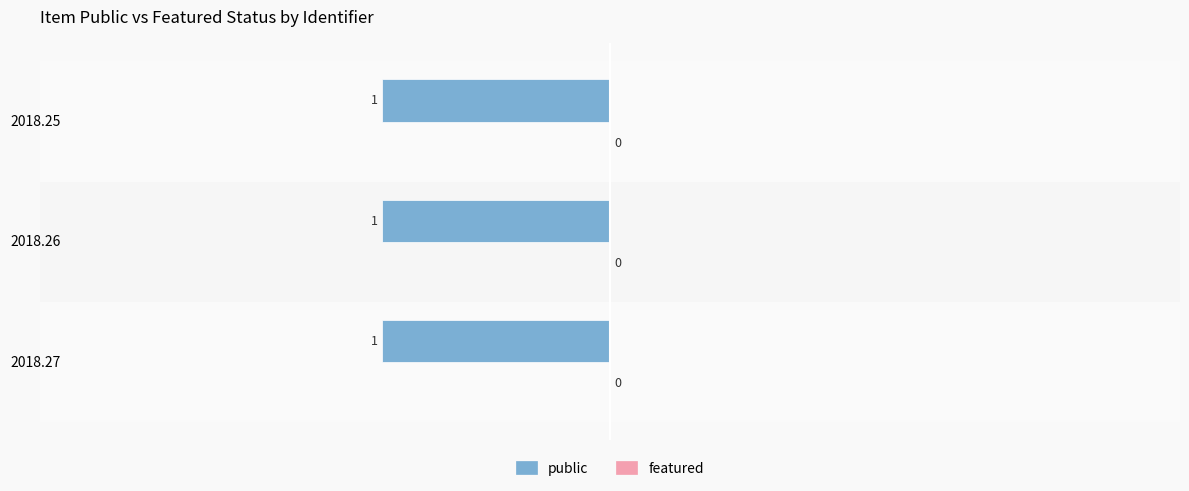

What is the maximum value for public?

1